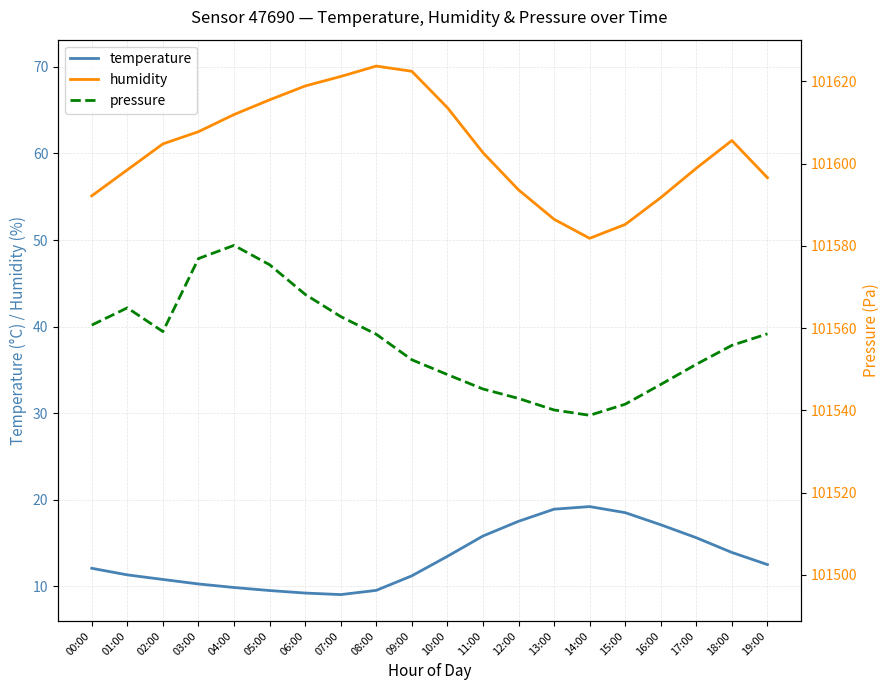

What are all the series names shown in the legend?

temperature, humidity, pressure